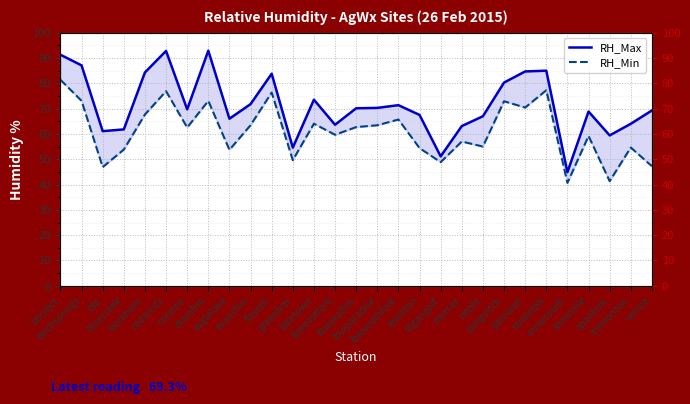

What is the minimum value for RH_Max?

44.9